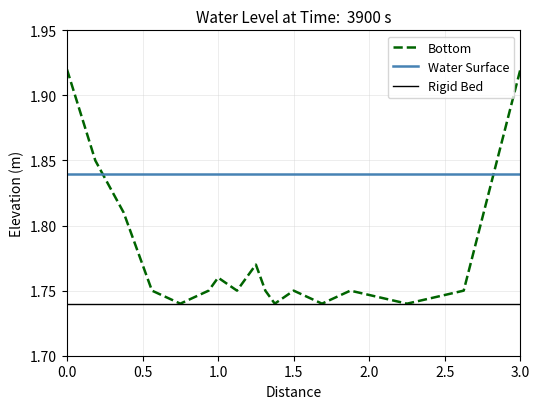

True or false: Bottom and Water Surface intersect in this chart.

True